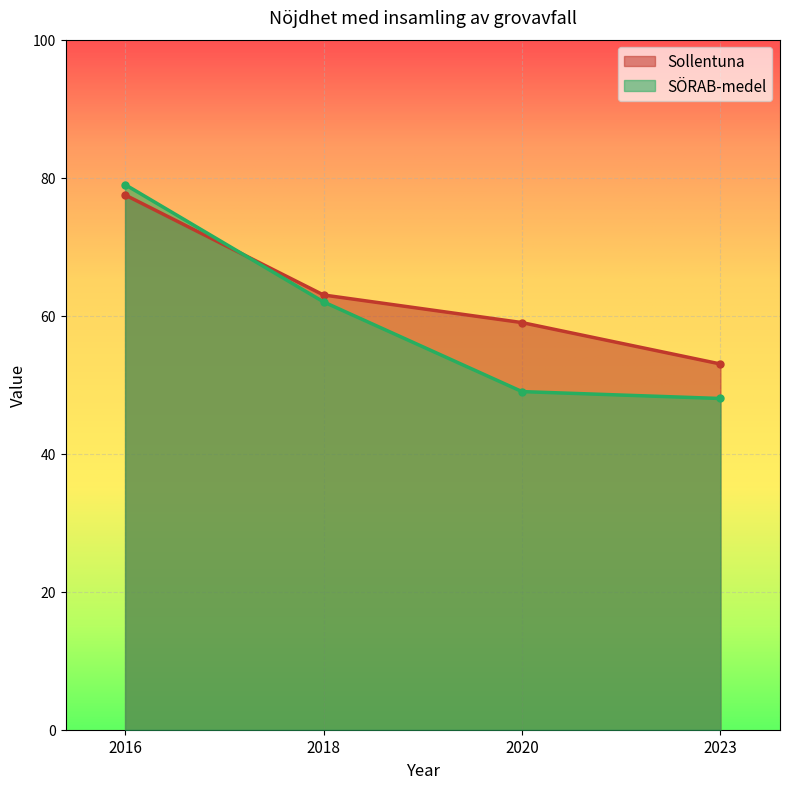

Between which two adjacent categories do Sollentuna and SÖRAB-medel first intersect?

2016 and 2018